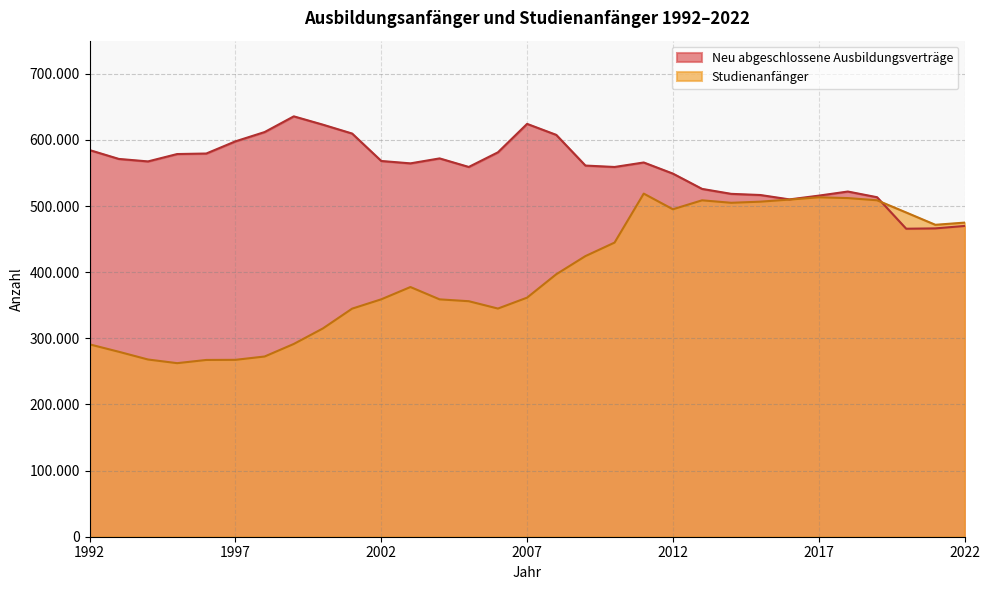

Between which two adjacent categories do Studienanfänger and Neu abgeschlossene Ausbildungsverträge first intersect?

2019 and 2020